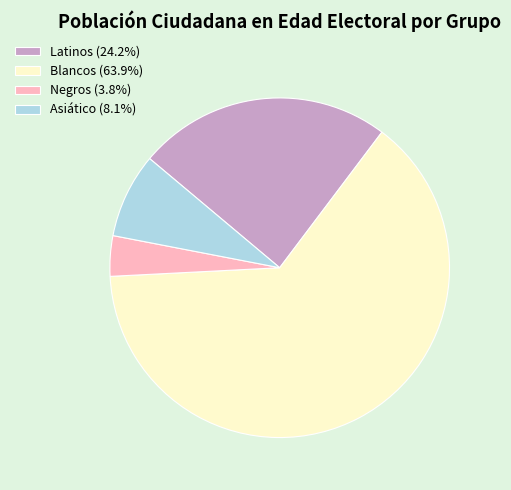

Does any single category account for the majority?

Yes